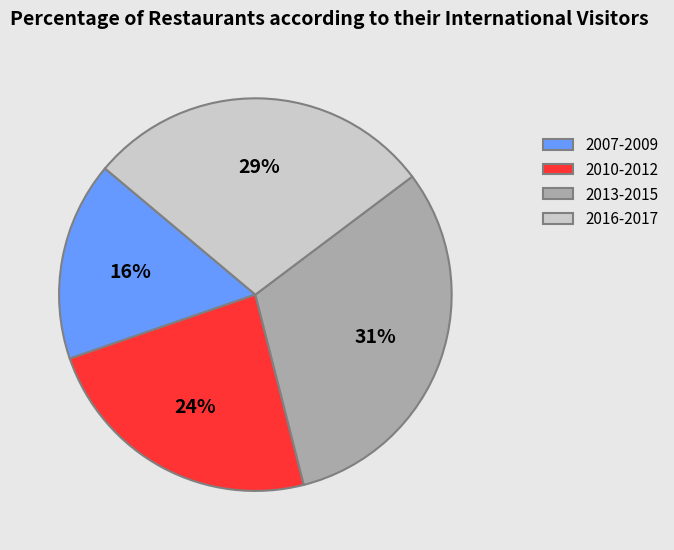

Is it true that 2013-2015 is 31% of the pie?

True